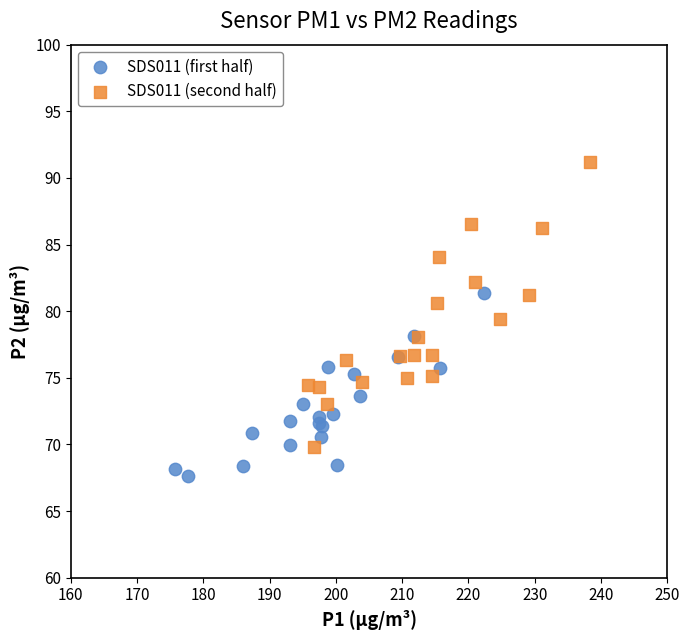

Which series reaches the minimum Y coordinate?

SDS011 (first half)